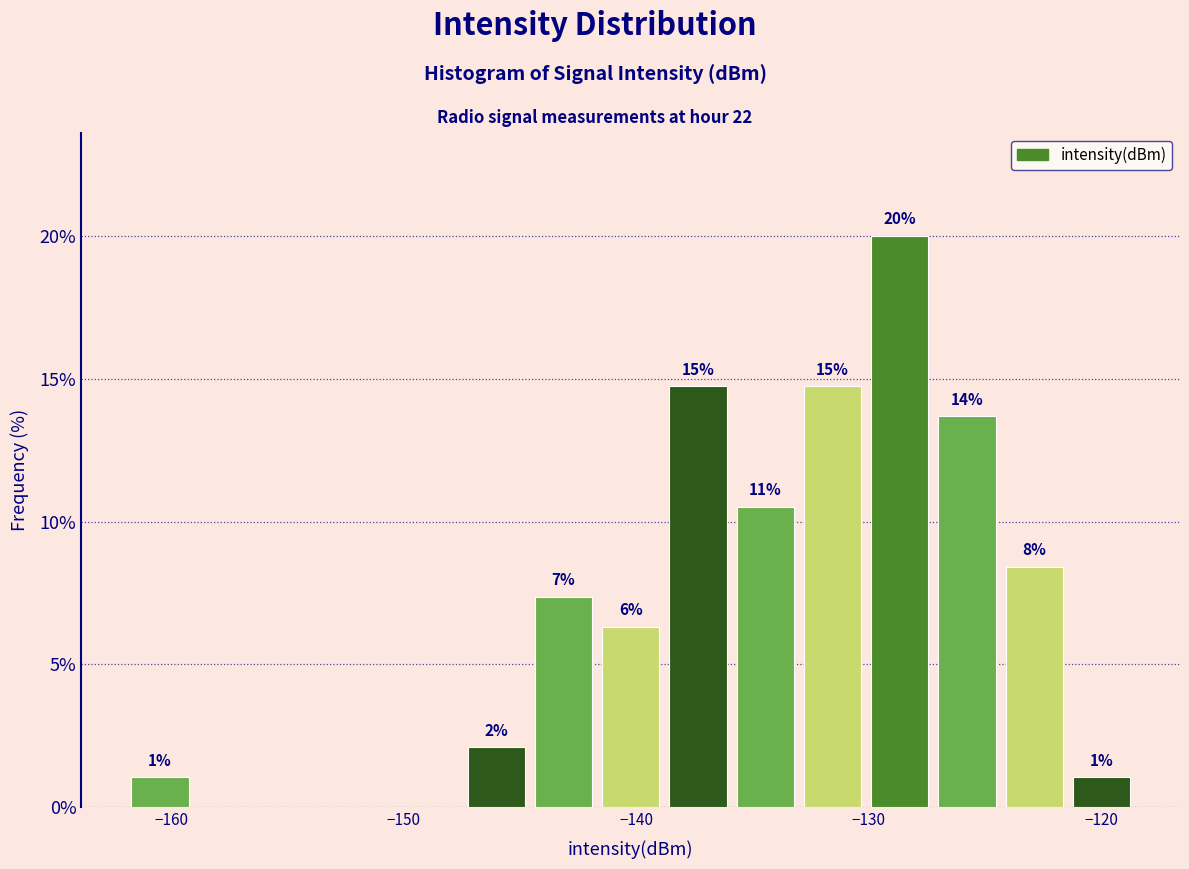

Around what value on the x-axis is the tallest bar? Give the approximate position of its centre, as read against the axis.

-129